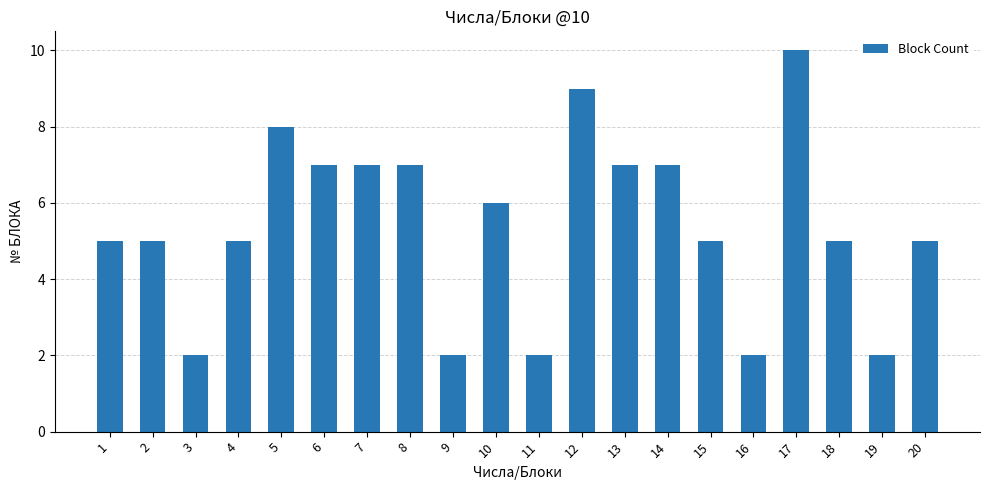

At which category does the chart reach its peak across all series?

17